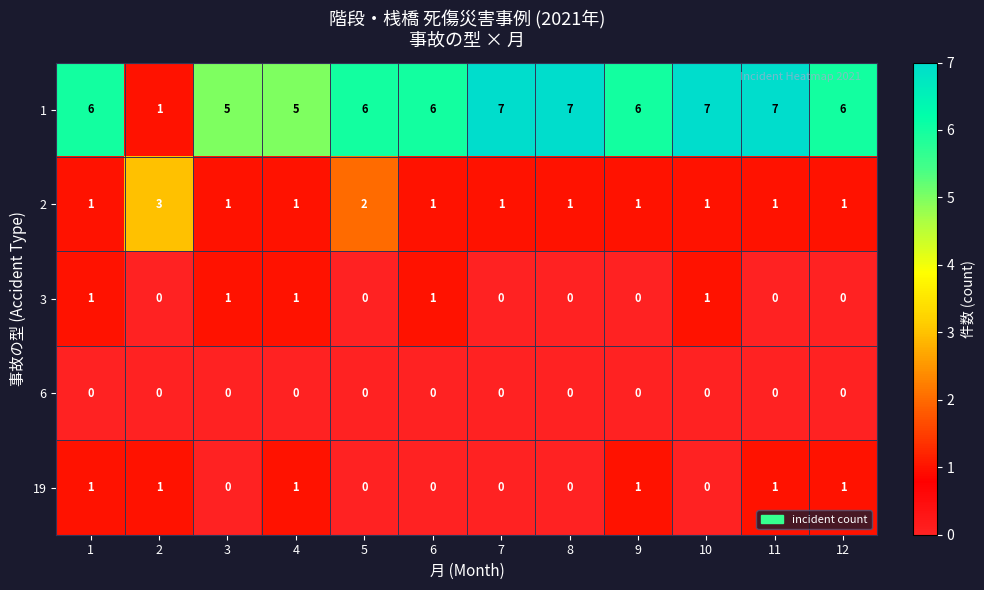

What is the total value across all series at 2?

5